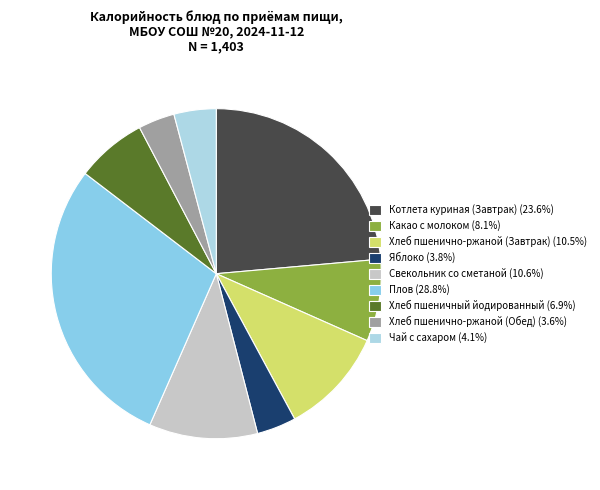

True or false: Хлеб пшенично-ржаной (Завтрак) accounts for 16% of the total.

False